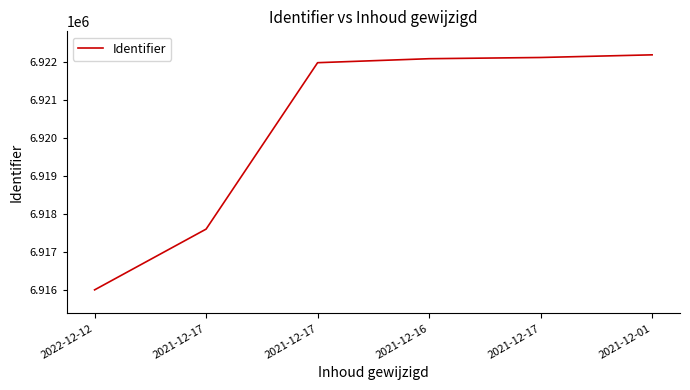

Reading right to left, transcribe all the data shown in this chart.

2021-12-01=6922188	2021-12-17=6922118	2021-12-16=6922086	2021-12-17=6921981	2021-12-17=6917593	2022-12-12=6915991